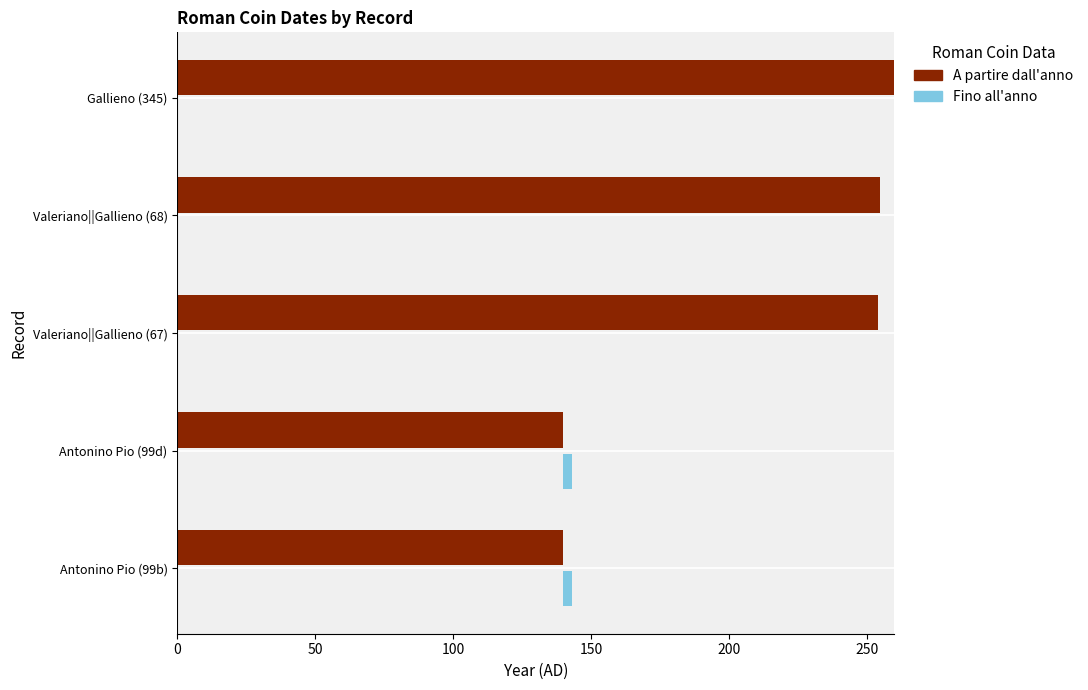

Is it true that A partire dall'anno equals 91 at Valeriano||Gallieno (68)?

False